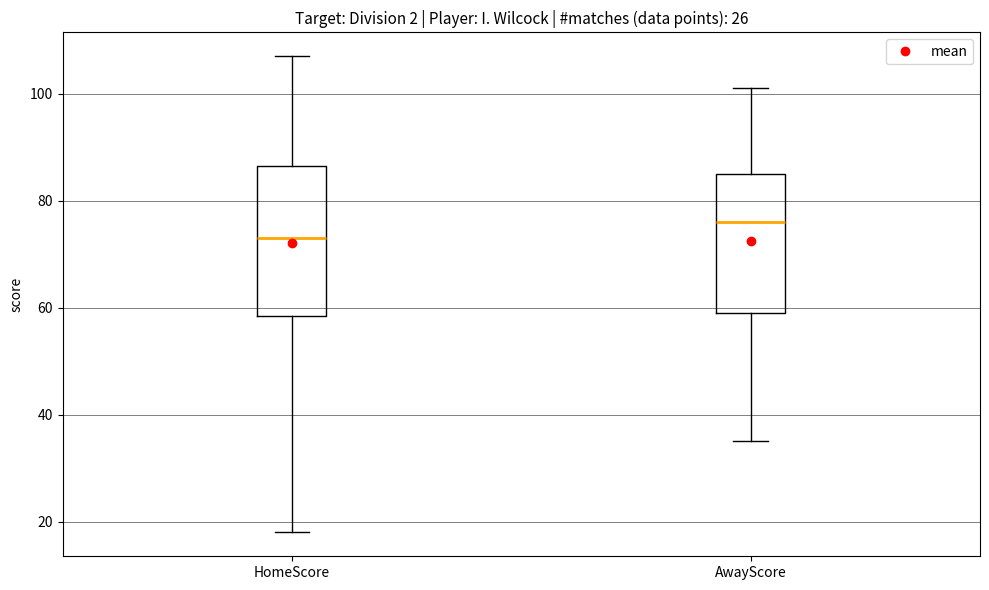

Reading left to right, read every box against the y-axis: the position of its median line, the range the box covers, and the ends of its whiskers. The values are not printed on the chart, so give them approximately, as read against the axis.

HomeScore: median 74, box 58 to 86, whiskers 18 to 108
AwayScore: median 76, box 60 to 86, whiskers 36 to 102